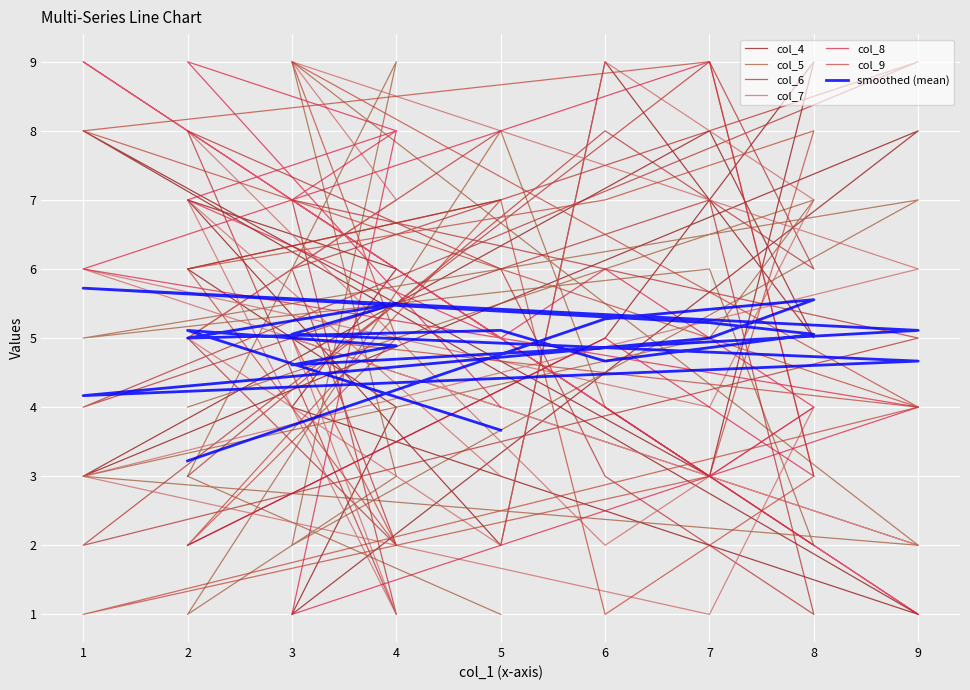

What is the minimum value for col_7?

1